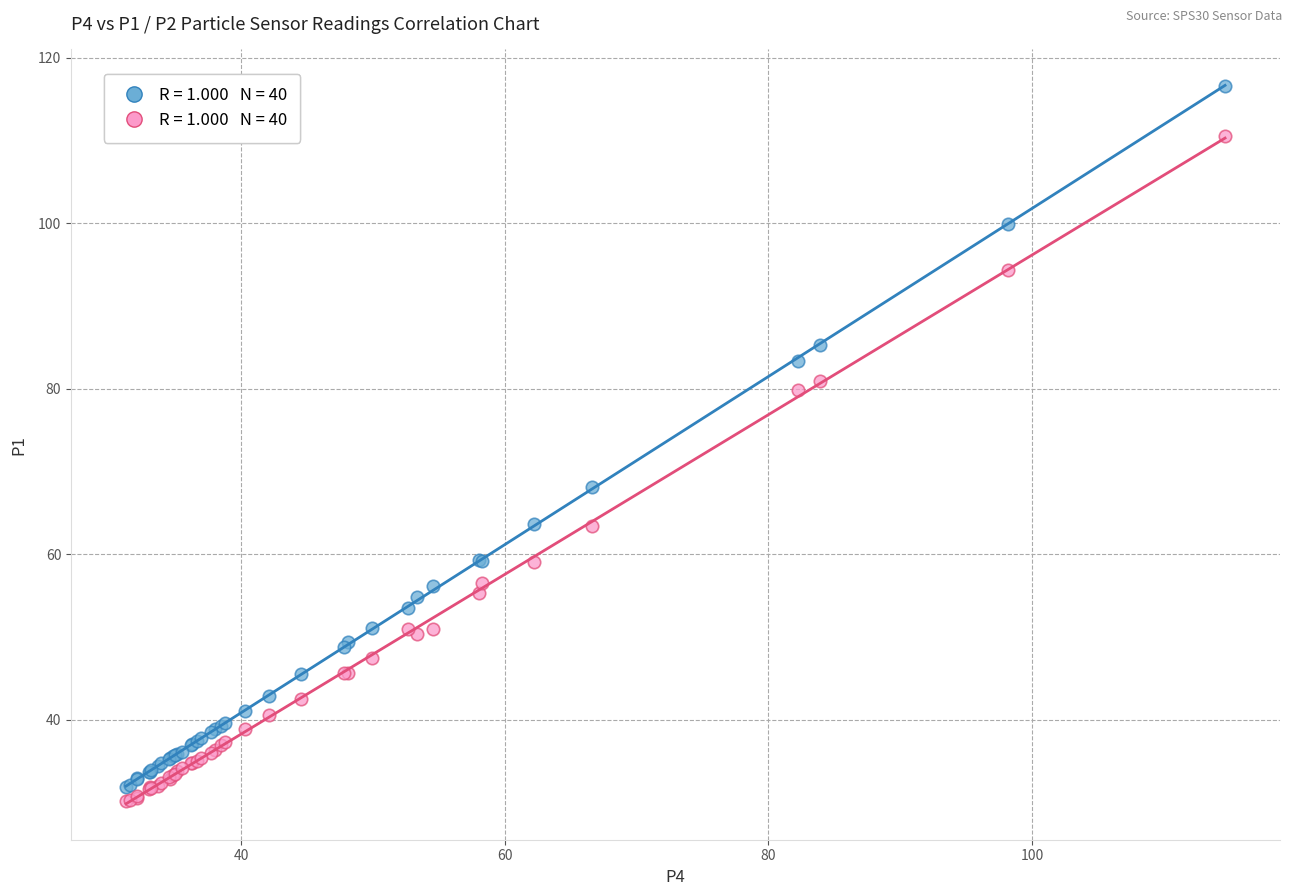

Across all series, what Y value is closest to 73?

68.2